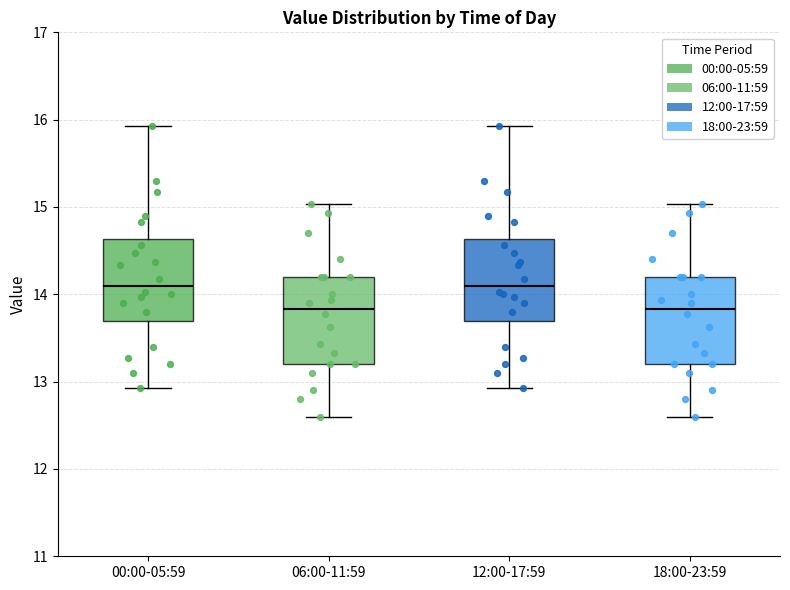

Reading left to right, transcribe this box plot: for each box, give where its median line is, the range the box spans, and where its two whiskers end, as read against the y-axis. The values are not printed on the chart, so give them approximately, as read against the axis.

00:00-05:59: median 14.1, box 13.7 to 14.6, whiskers 12.9 to 15.9
06:00-11:59: median 13.8, box 13.2 to 14.2, whiskers 12.6 to 15.0
12:00-17:59: median 14.1, box 13.7 to 14.6, whiskers 12.9 to 15.9
18:00-23:59: median 13.8, box 13.2 to 14.2, whiskers 12.6 to 15.0